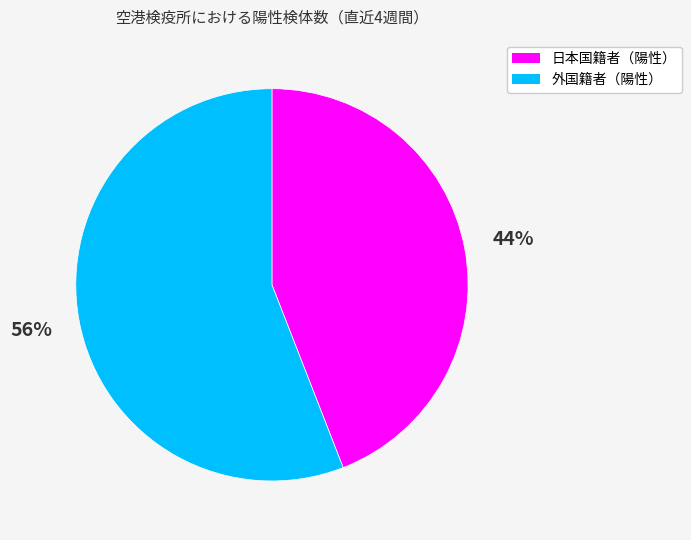

Does any single category account for the majority?

Yes